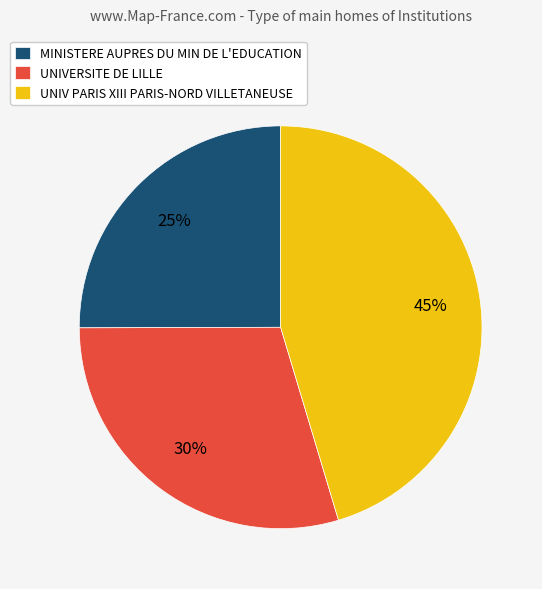

Does any single category account for the majority?

No